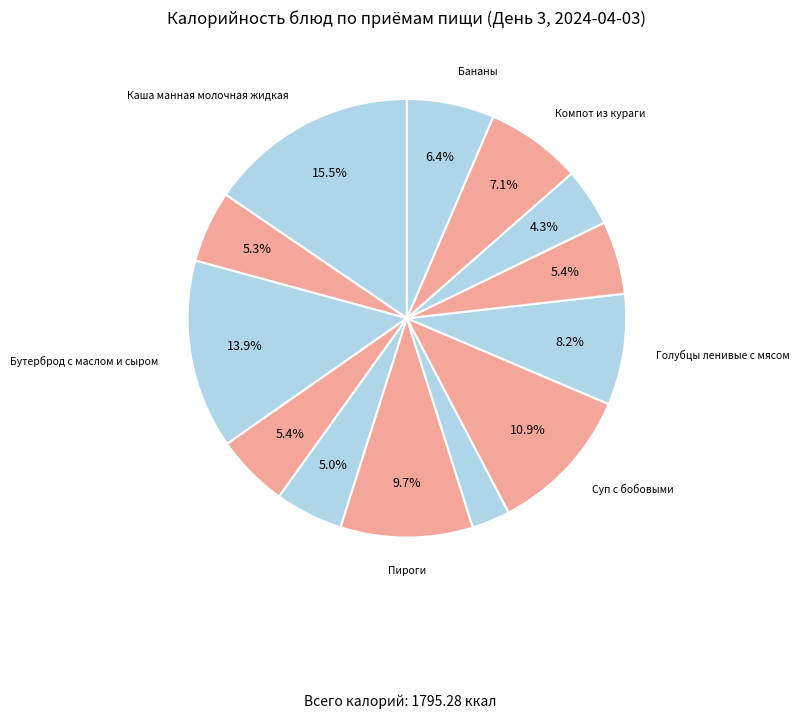

Is there a majority slice in this chart?

No